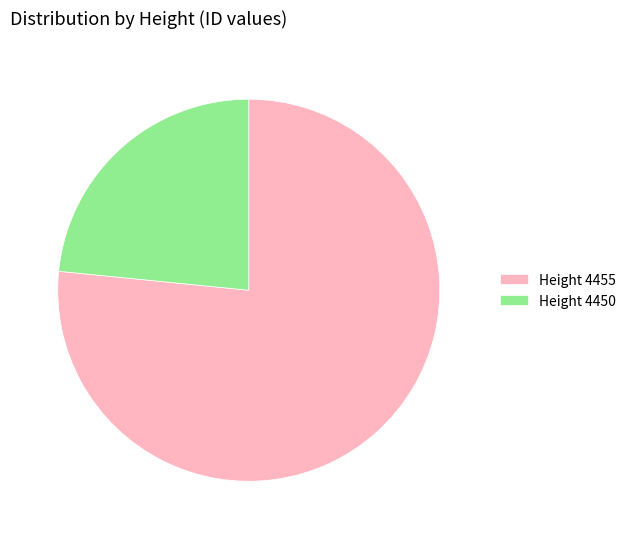

Is the sum of Height 4455 and Height 4450 greater than half?

Yes